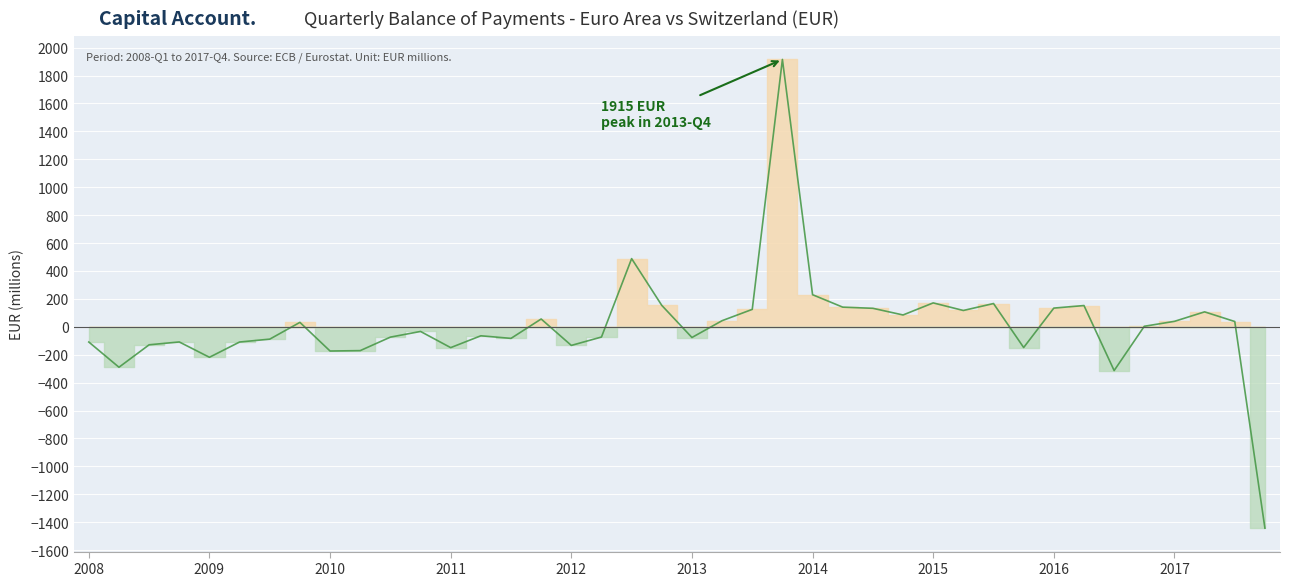

True or false: the data shows -41.1 at 2009-Q3.

False